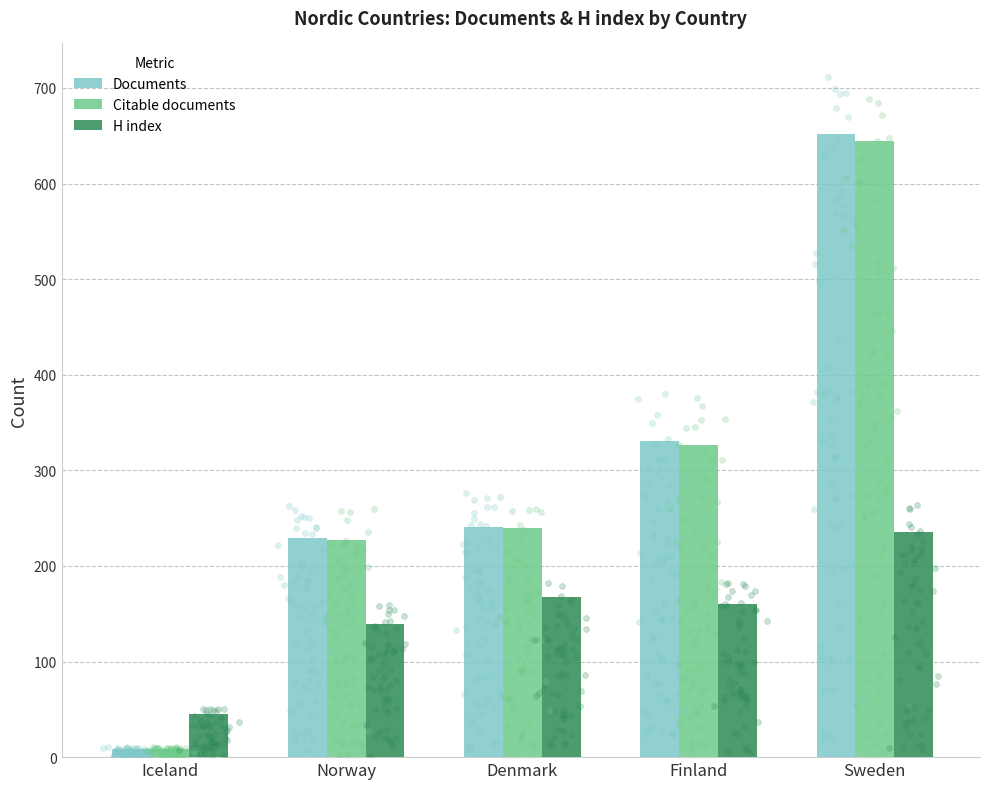

Which series has the widest spread of Y values?

Documents